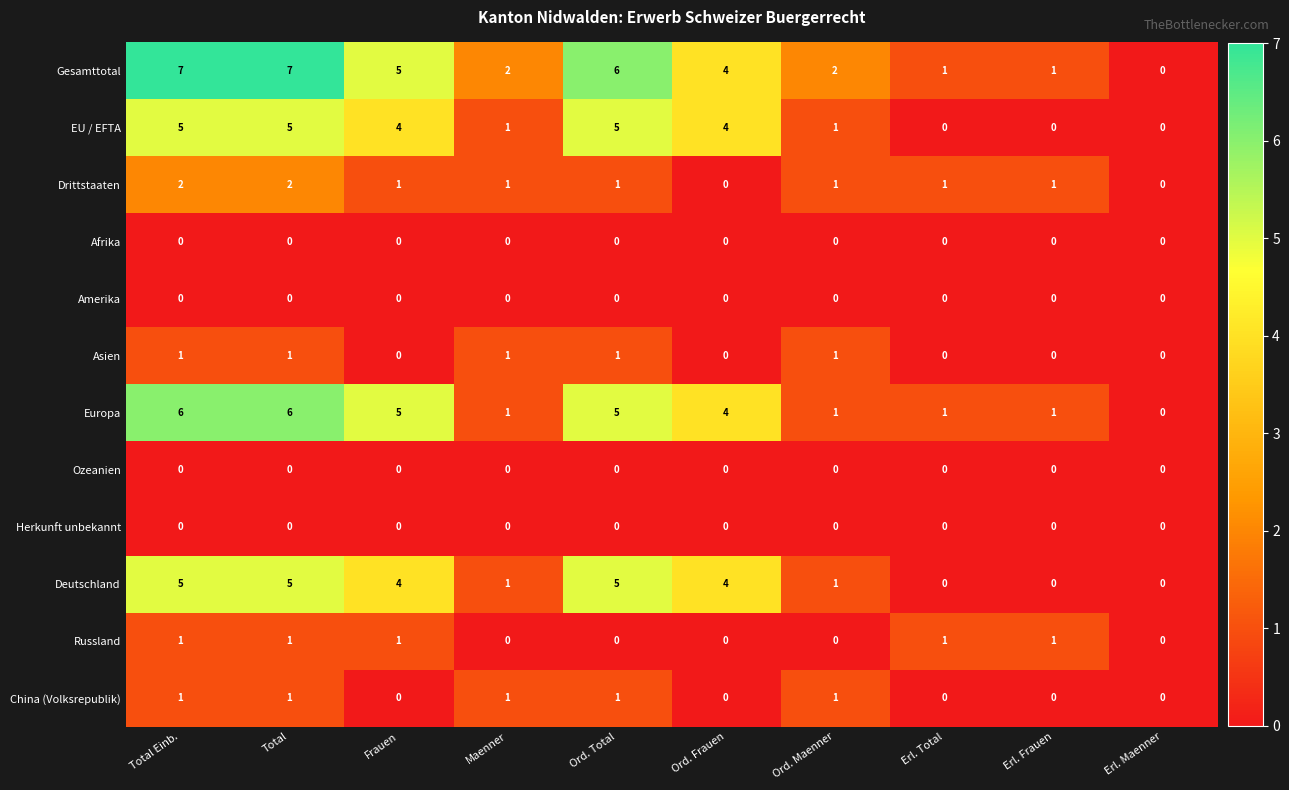

Count the Deutschland values in the range 0 to 5.

10